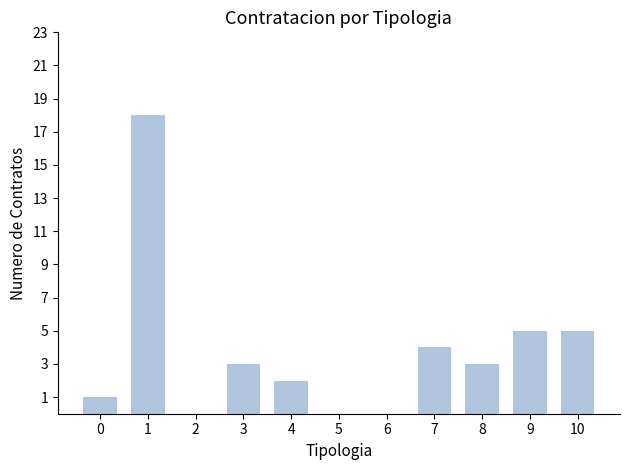

Between 0 and 4, which is larger?

4